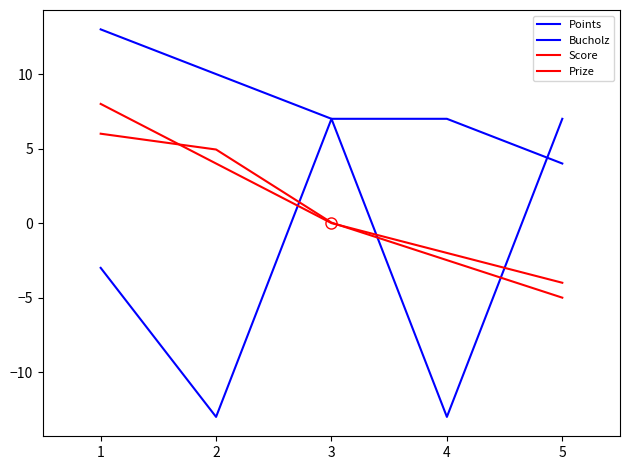

True or false: Prize and Points cross at least once.

False